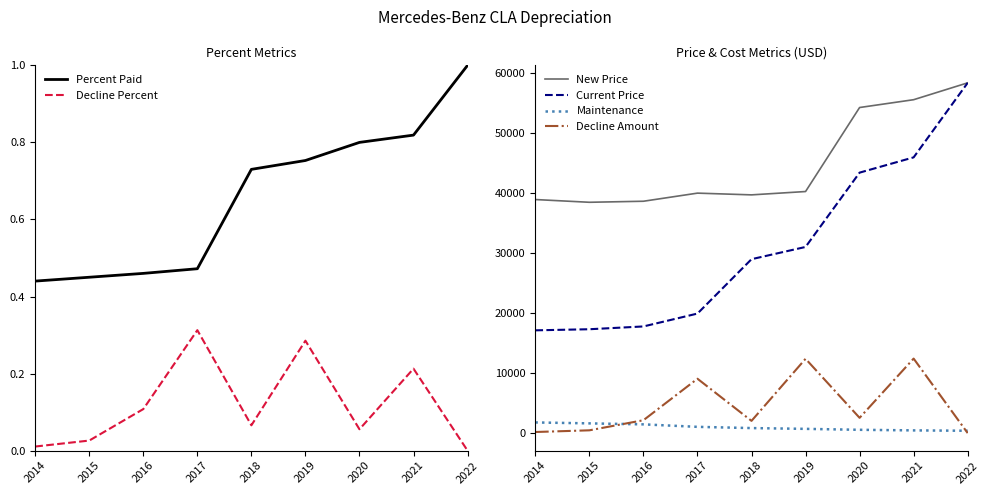

True or false: Percent Paid has a value of 0.4 at 2014.

True